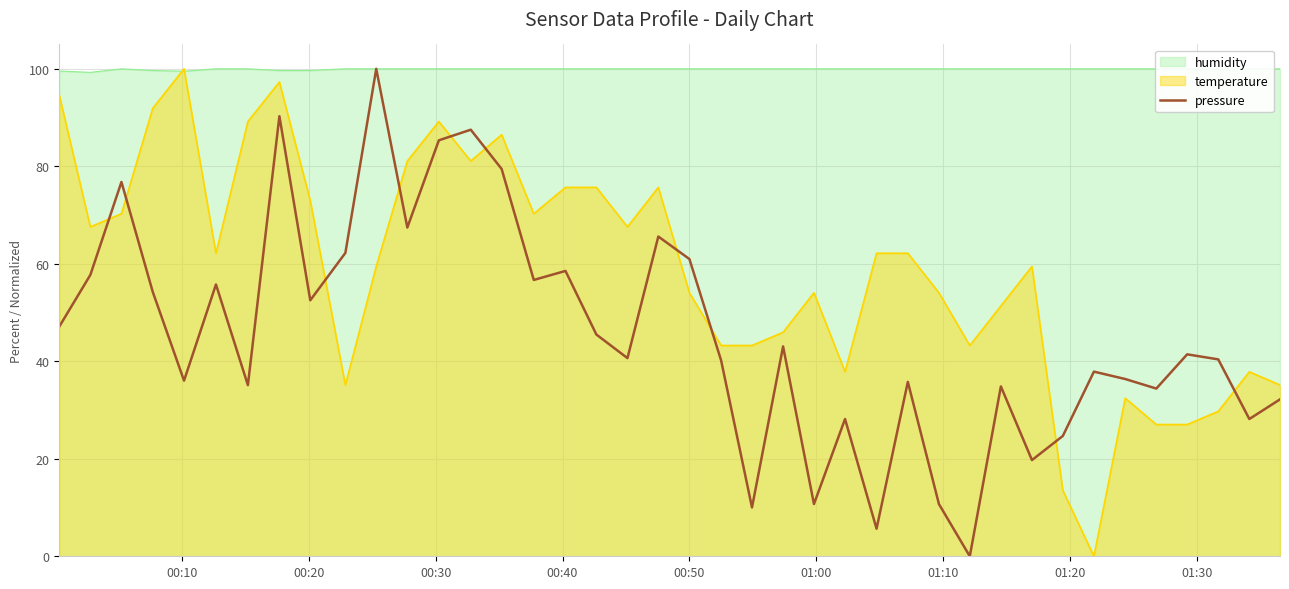

How many positive values are there?

39